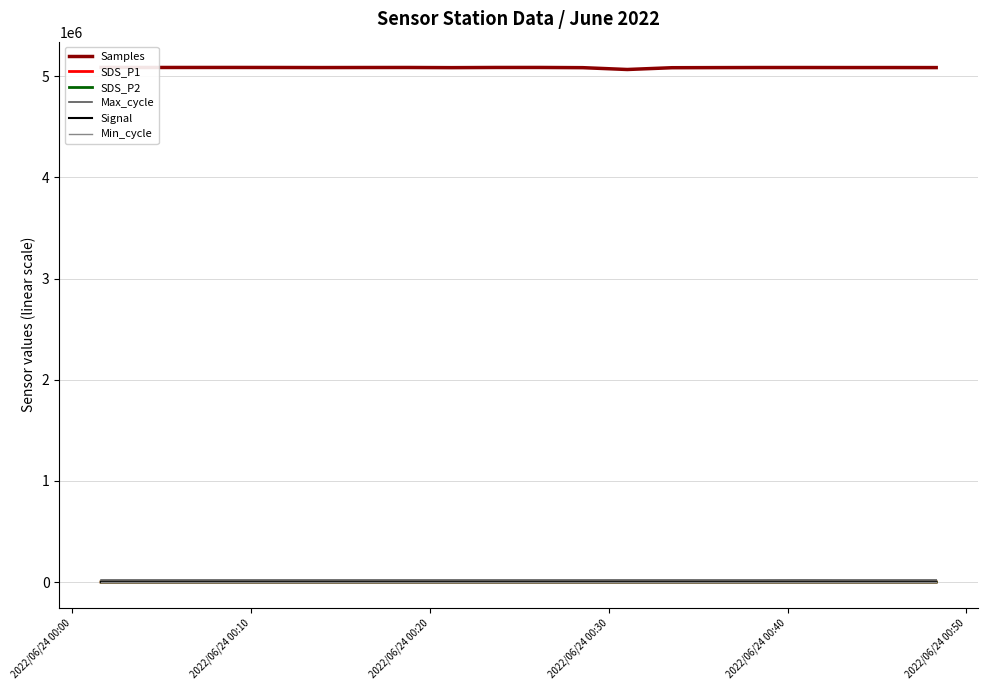

What are all the series names shown in the legend?

Samples, SDS_P1, SDS_P2, Max_cycle, Signal, Min_cycle